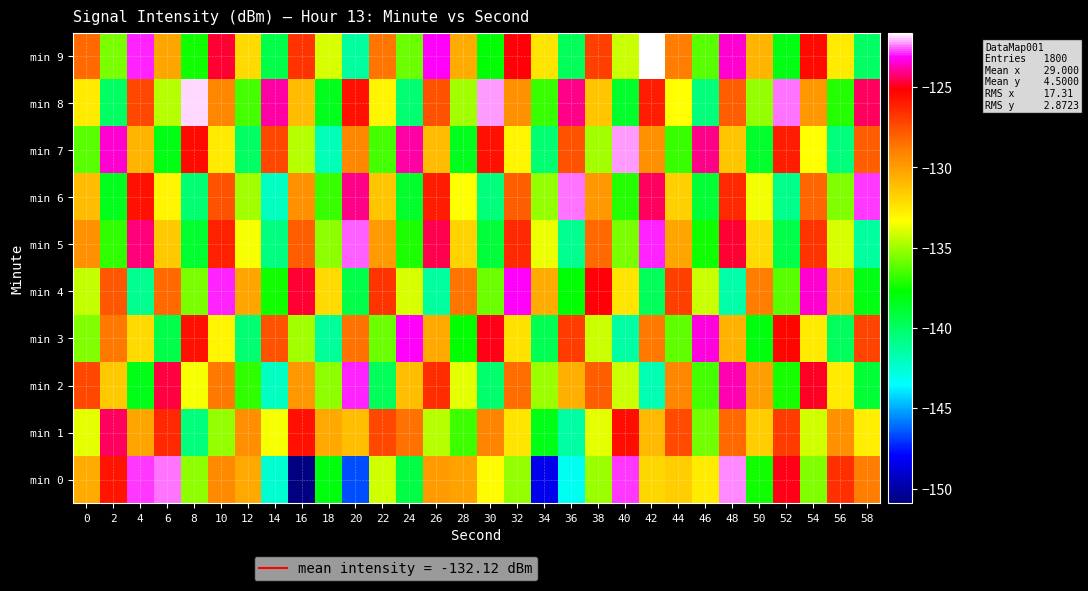

Which series changed the most between 30 and 36?

row_6